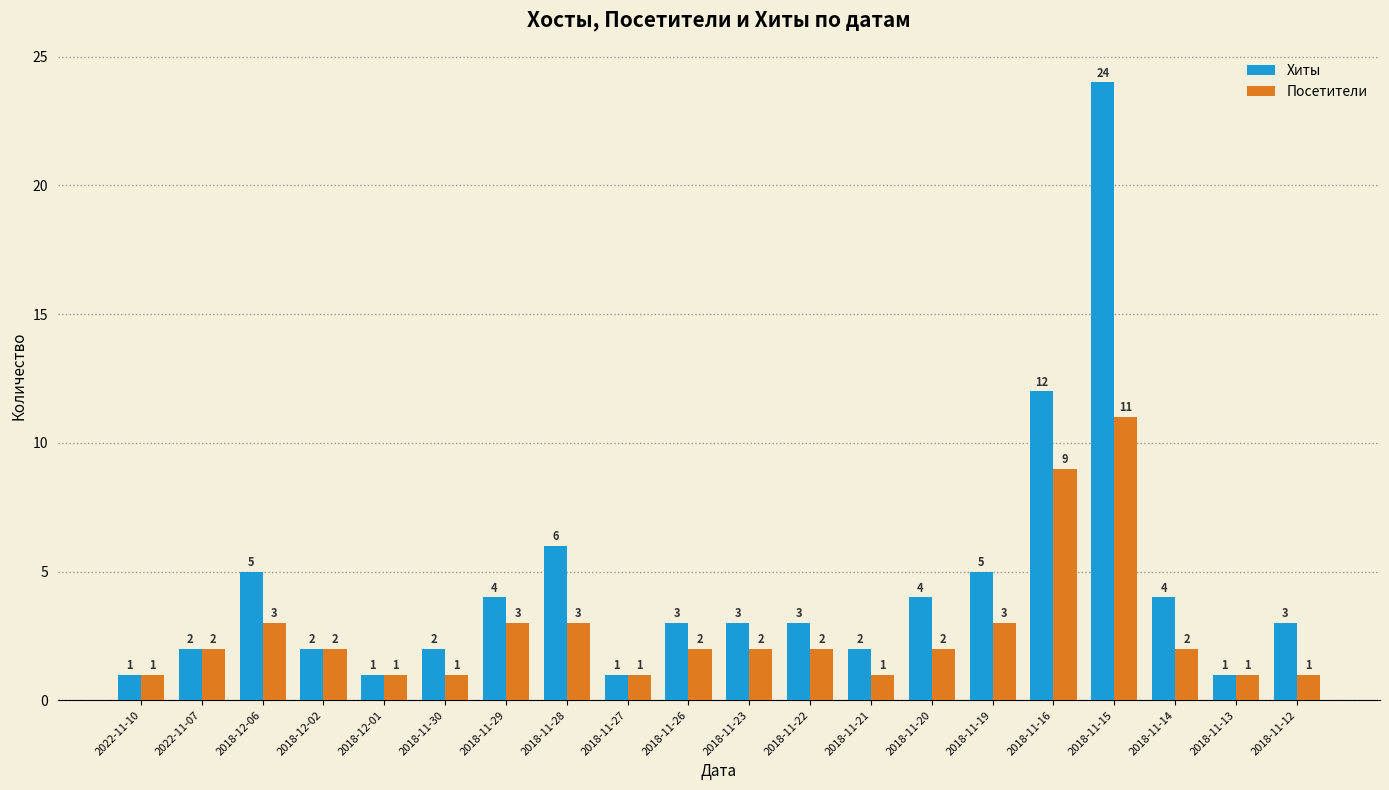

List the series in order of their overall mean, lowest first.

Посетители, Хиты